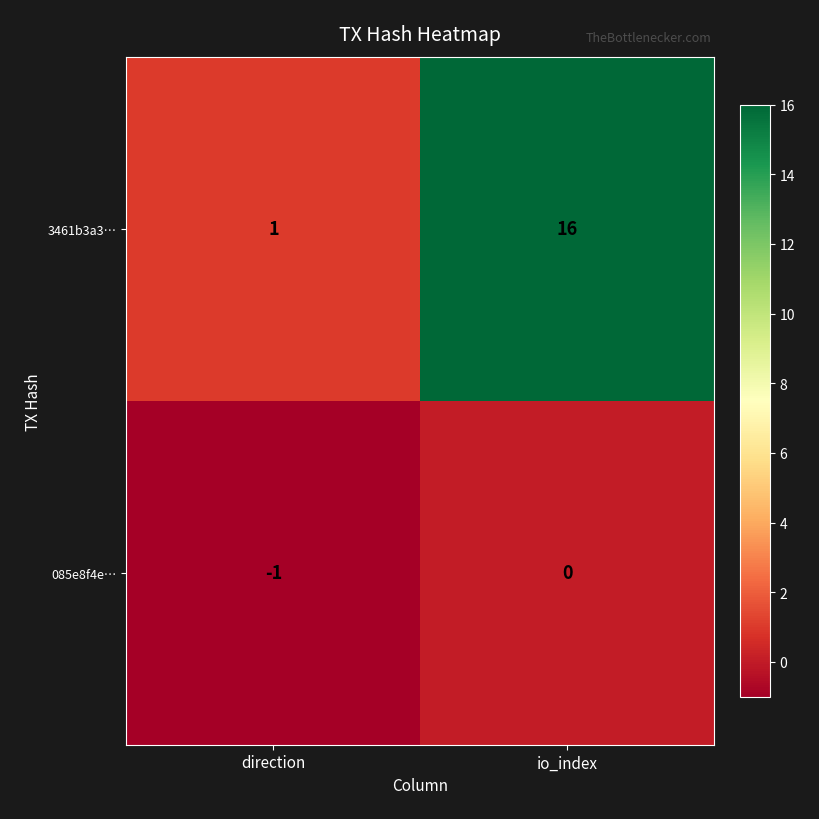

List the series in order of their peak value, lowest first.

085e8f4e…, 3461b3a3…